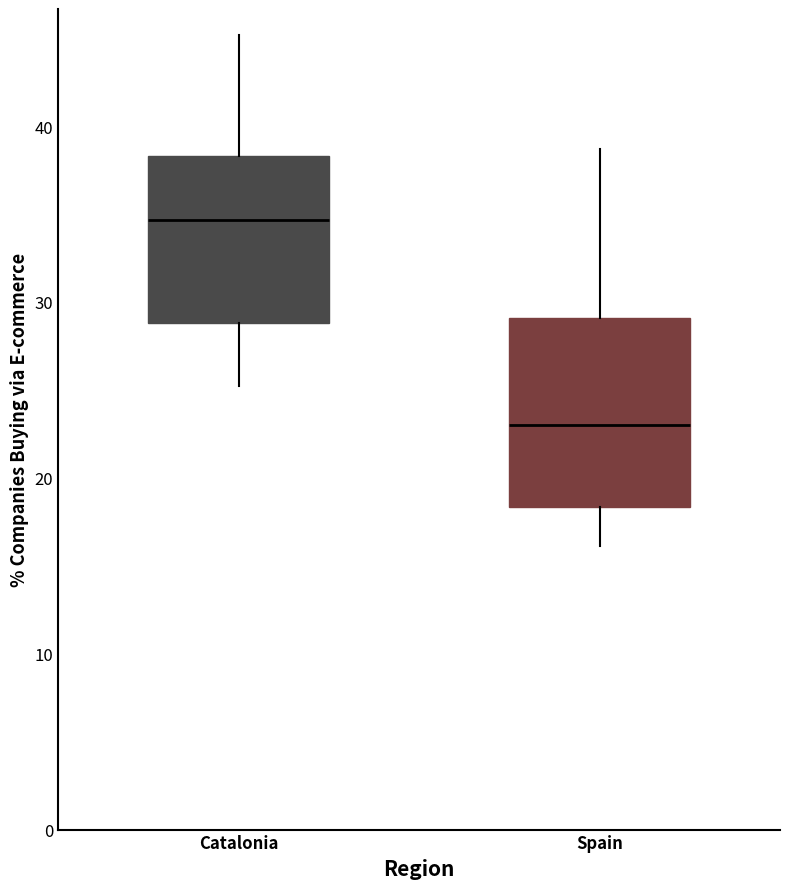

Reading left to right, transcribe this box plot: for each box, give where its median line is, the range the box spans, and where its two whiskers end, as read against the y-axis. The values are not printed on the chart, so give them approximately, as read against the axis.

Catalonia: median 35, box 29 to 38, whiskers 25 to 45
Spain: median 23, box 18 to 29, whiskers 16 to 39